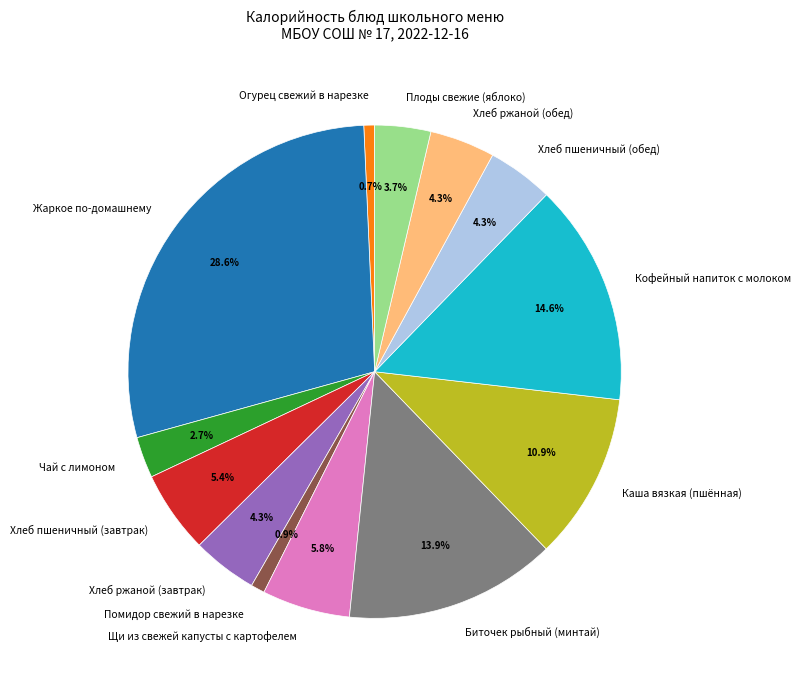

Between Чай с лимоном and Щи из свежей капусты с картофелем, which is larger?

Щи из свежей капусты с картофелем